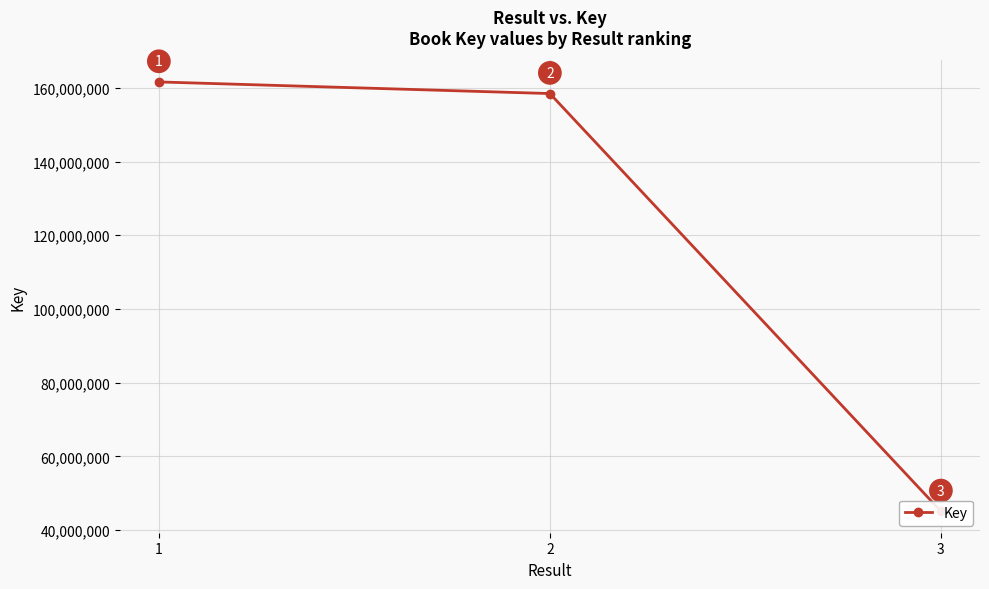

Reading left to right, transcribe all the data shown in this chart.

1=161591405	2=158438660	3=45117665